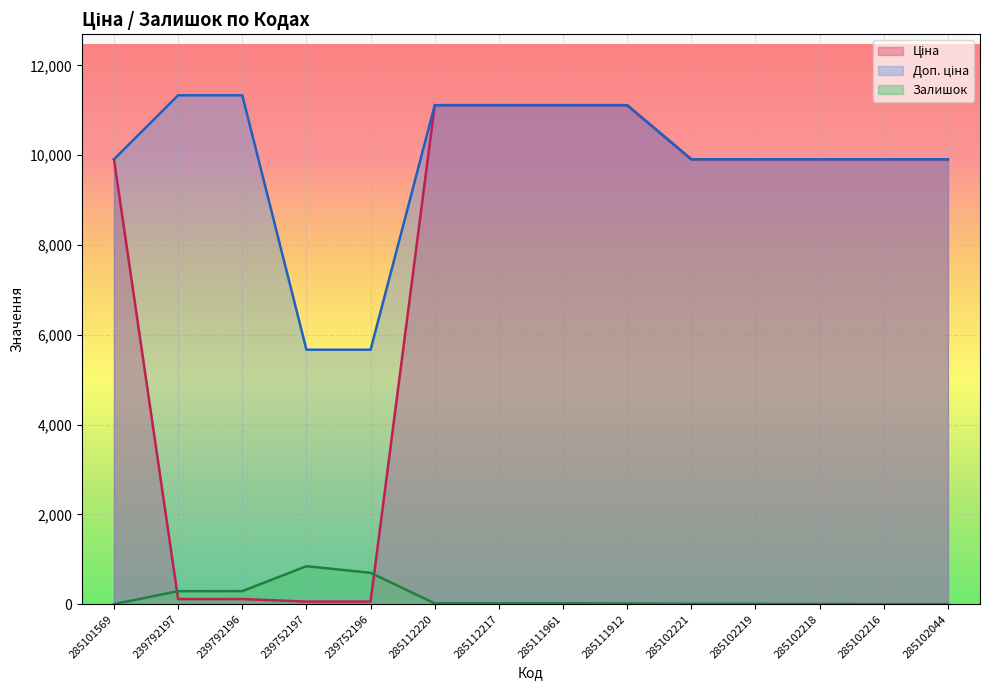

What is the spread (max minus min) of values at 285102219?

9901.5